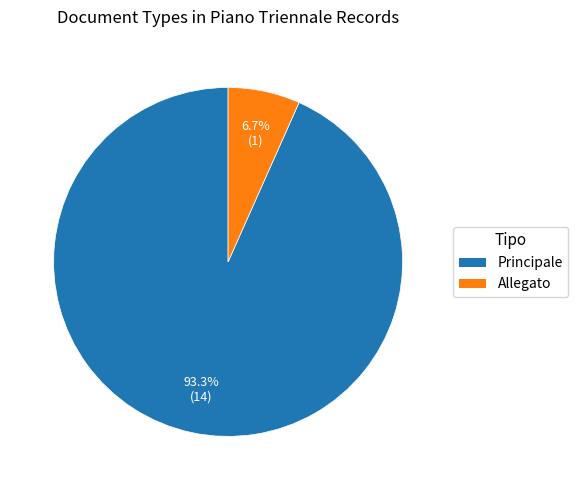

How many segments does this pie chart have?

2